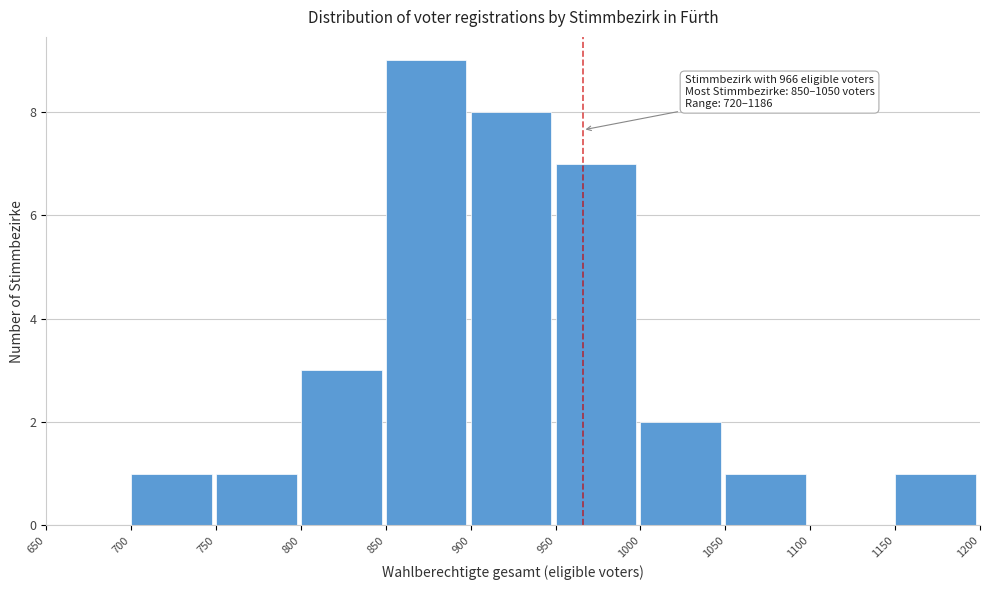

Which range on the x-axis has the tallest bar?

850 to 900